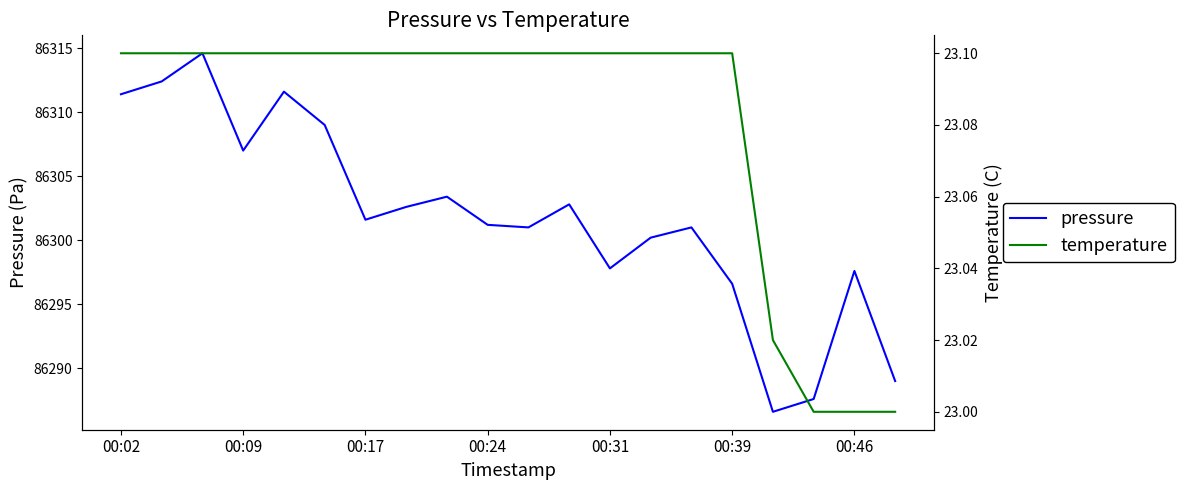

How many series are shown in this chart?

2